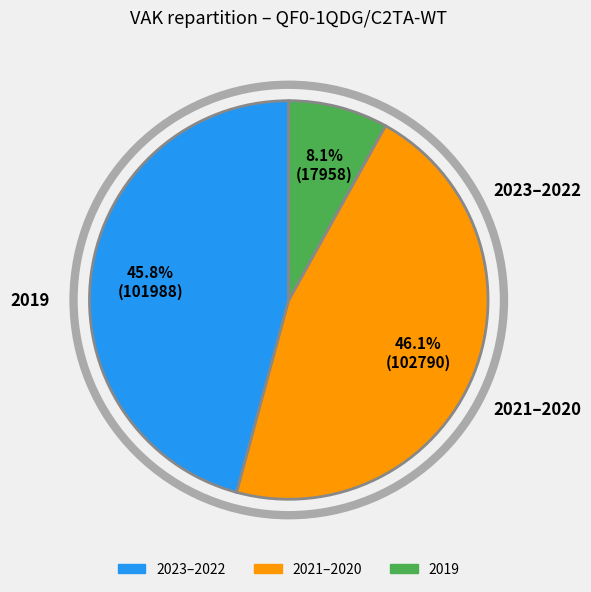

Is there a majority slice in this chart?

No